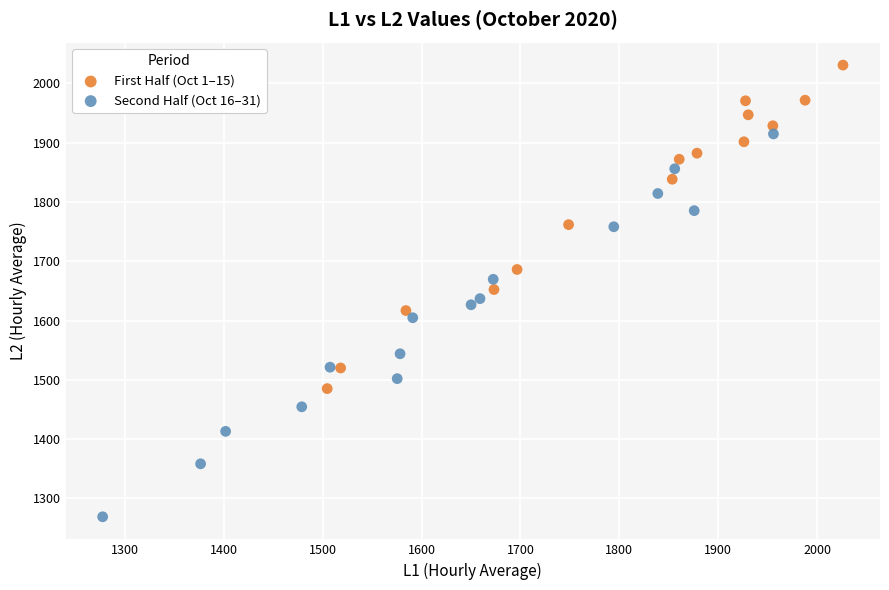

Which series has the widest spread of Y values?

Second Half (Oct 16–31)